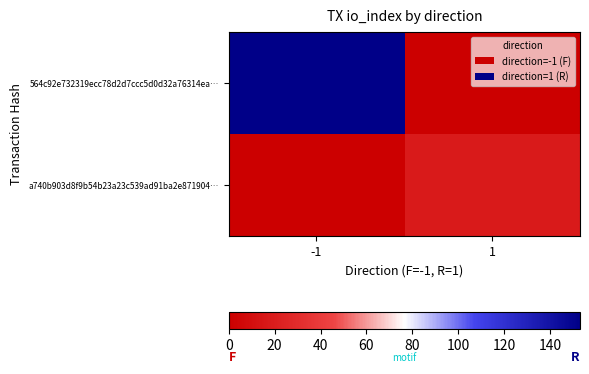

Reading left to right, transcribe all the data shown in this chart.

564c92e732319ecc78d2d7ccc5d0d32a76314ea…: -1=153	1=0
a740b903d8f9b54b23a23c539ad91ba2e871904…: -1=0	1=18